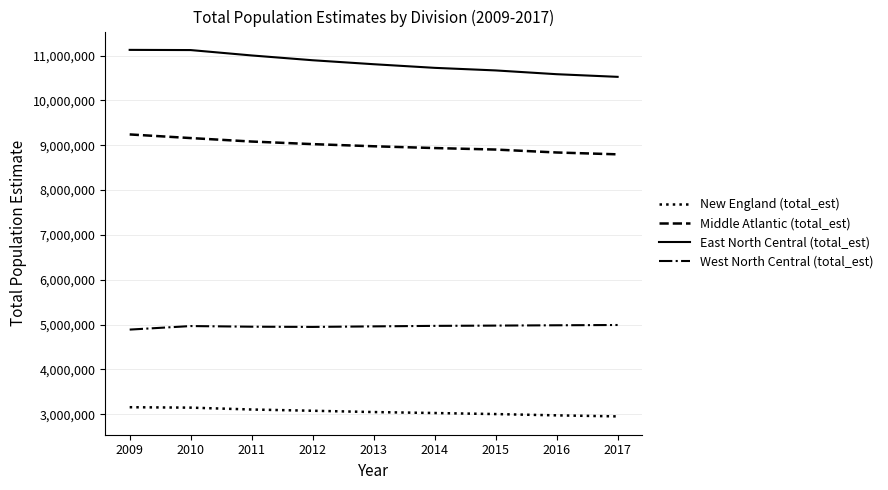

True or false: Middle Atlantic (total_est) and New England (total_est) cross at least once.

False